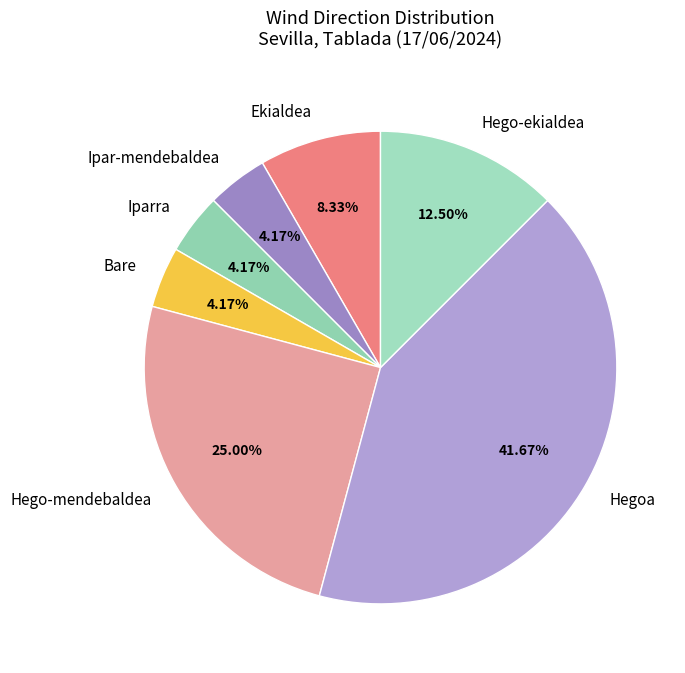

How many slices are in this pie chart?

7